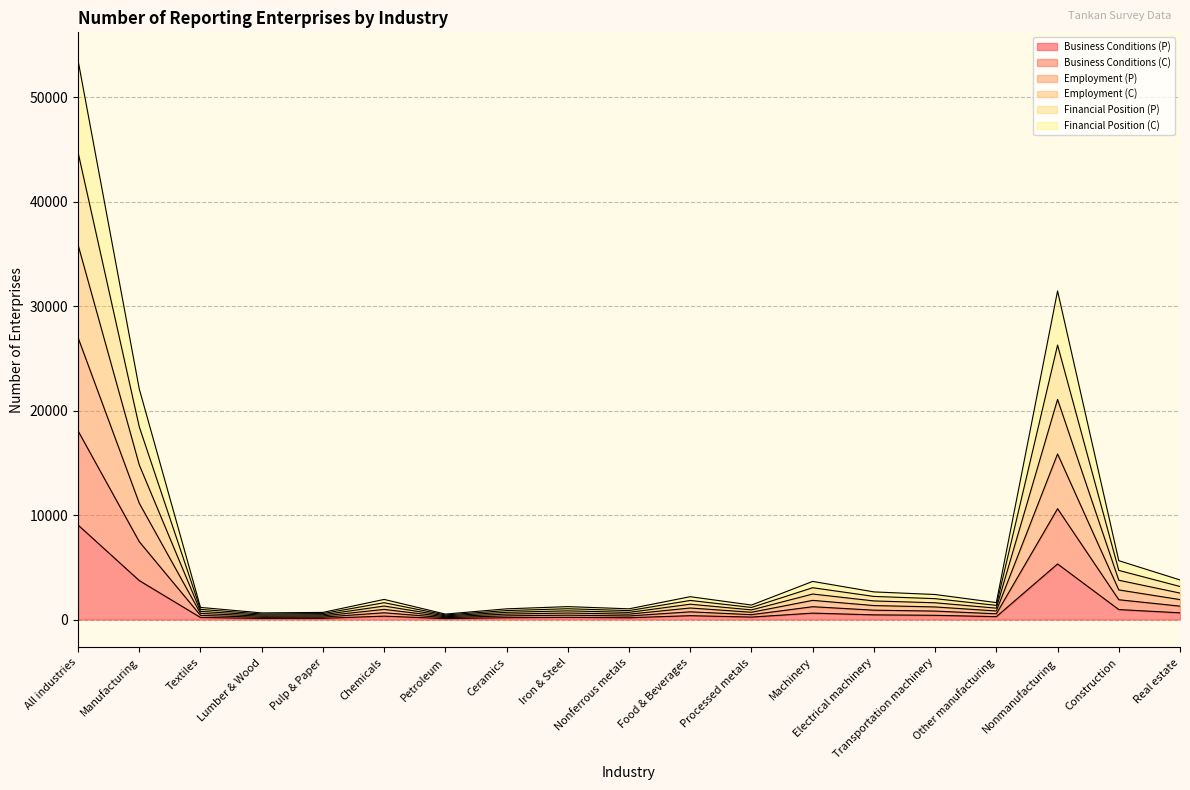

Which series has the largest total across all categories?

Financial Position (P)